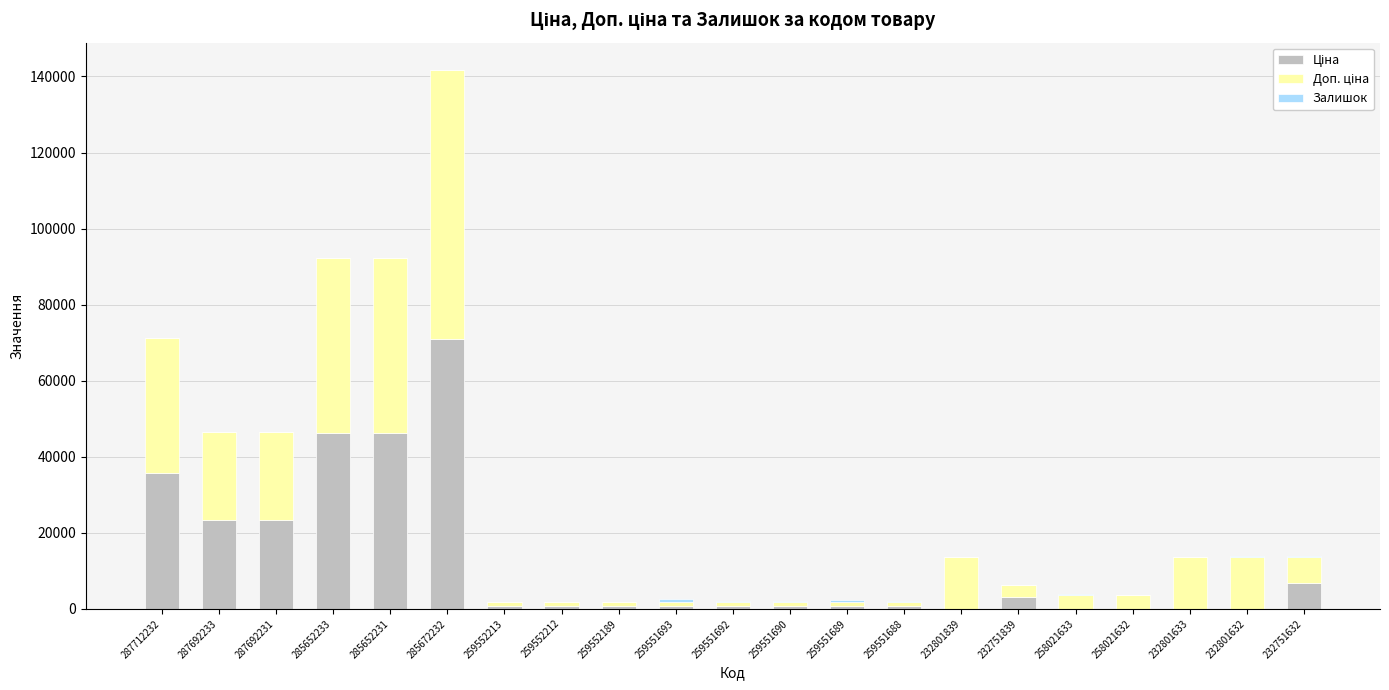

At which category is the sum across all series the highest?

285672232